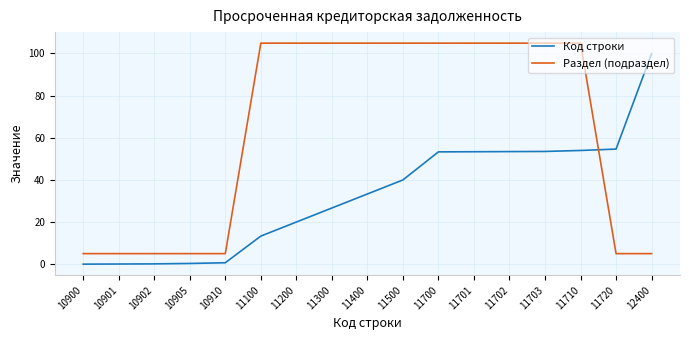

What is the sum of the Код строки values at 11720 and 11200?

74.6